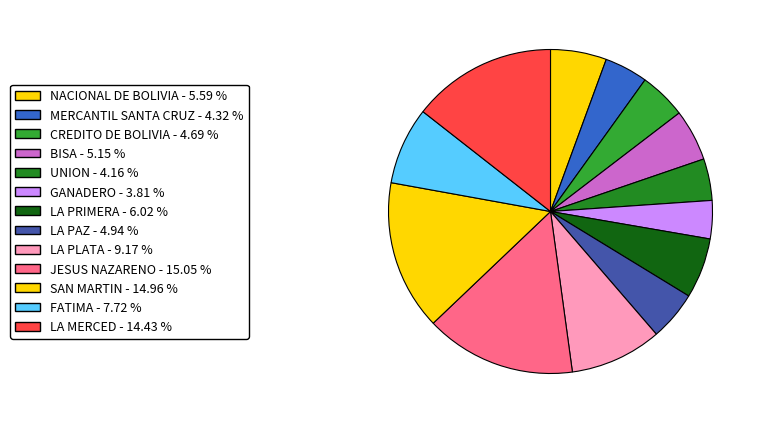

Rank the categories by value from highest to lowest.

JESUS NAZARENO, SAN MARTIN, LA MERCED, LA PLATA, FATIMA, LA PRIMERA, NACIONAL DE BOLIVIA, BISA, LA PAZ, CREDITO DE BOLIVIA, MERCANTIL SANTA CRUZ, UNION, GANADERO